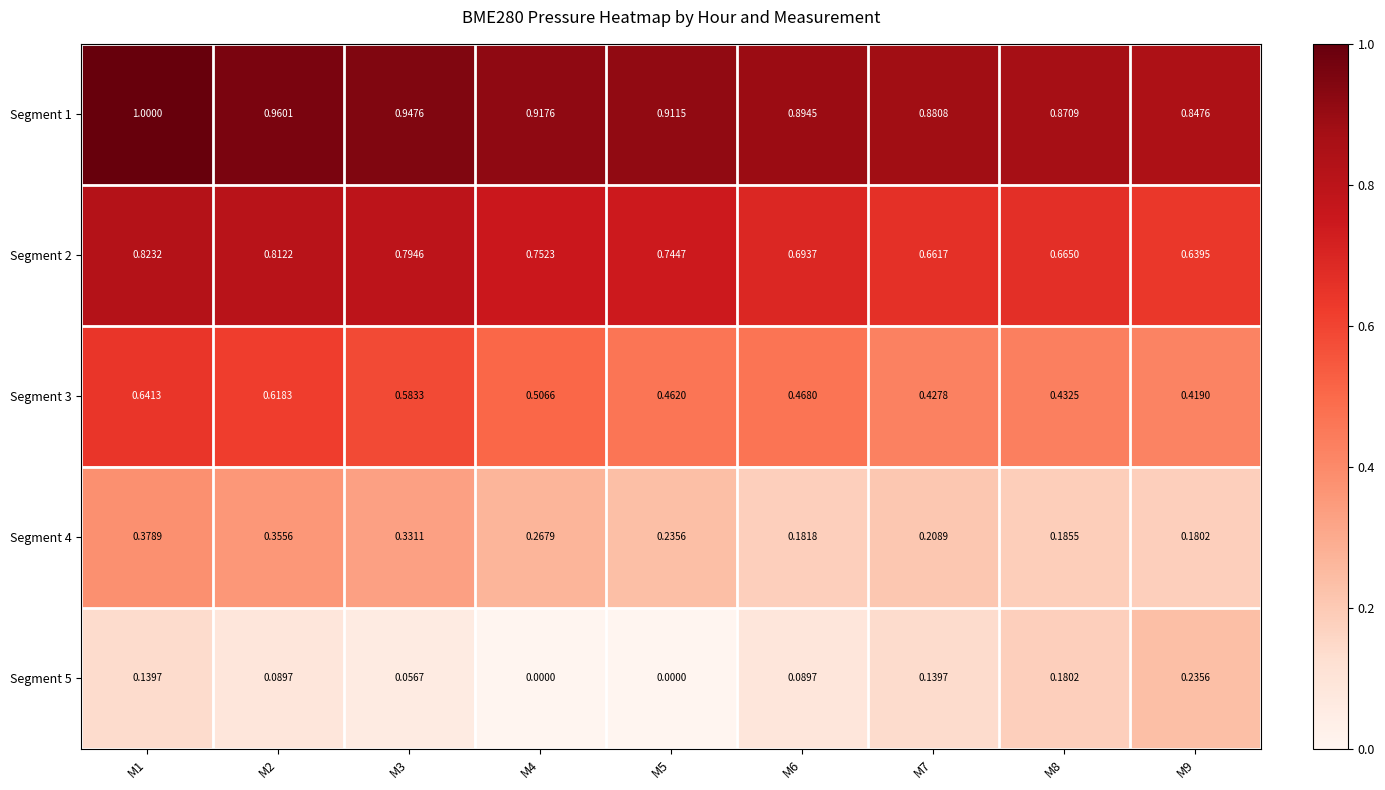

Is the value of Segment 1 at M7 greater than the value of Segment 4 at M8?

Yes